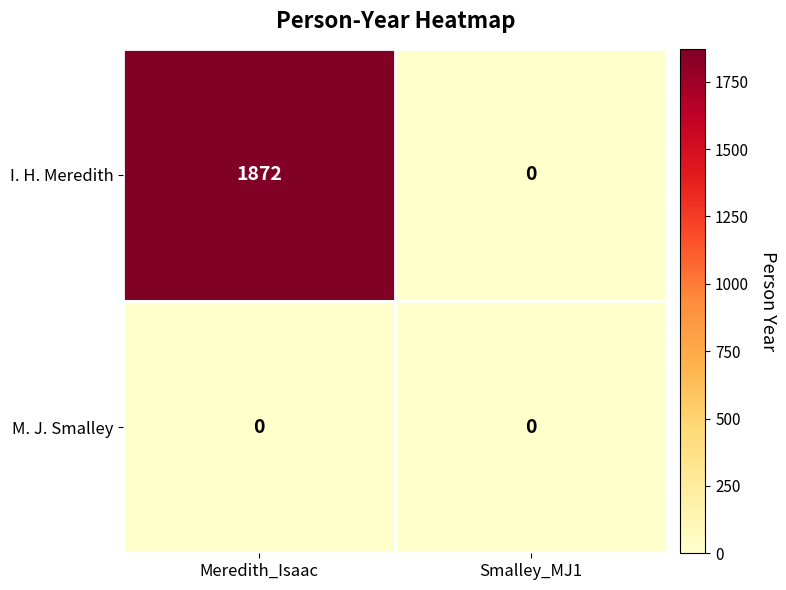

What is the difference between the highest and lowest values at Meredith_Isaac?

1872